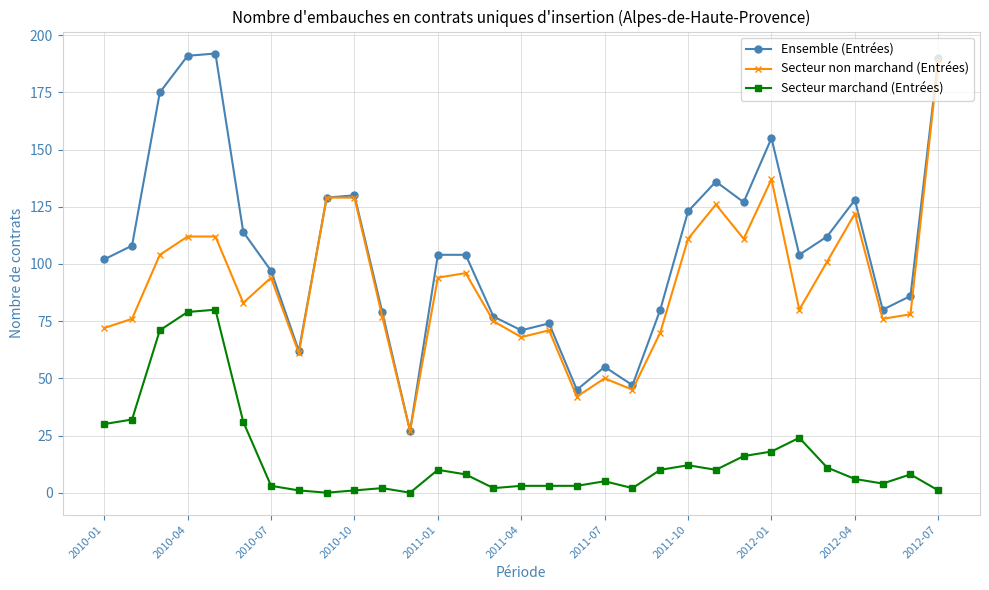

What is the highest value of the Secteur non marchand (Entrées) series?

189